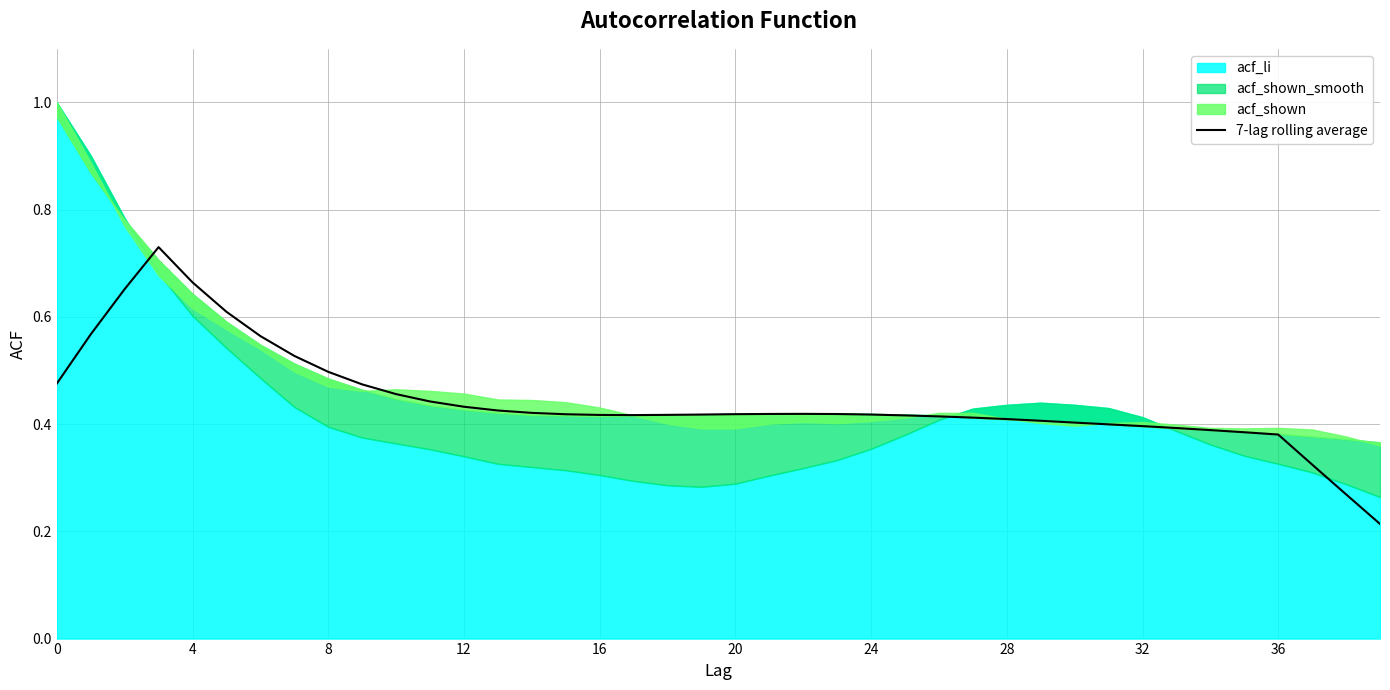

Reading right to left, transcribe all the data shown in this chart.

0.2	0.3	0.3	0.4	0.4	0.4	0.4	0.4	0.4	0.4	0.4	0.4	0.4	0.4	0.4	0.4	0.4	0.4	0.4	0.4	0.4	0.4	0.4	0.4	0.4	0.4	0.4	0.4	0.4	0.5	0.5	0.5	0.5	0.6	0.6	0.7	0.7	0.7	0.6	0.5